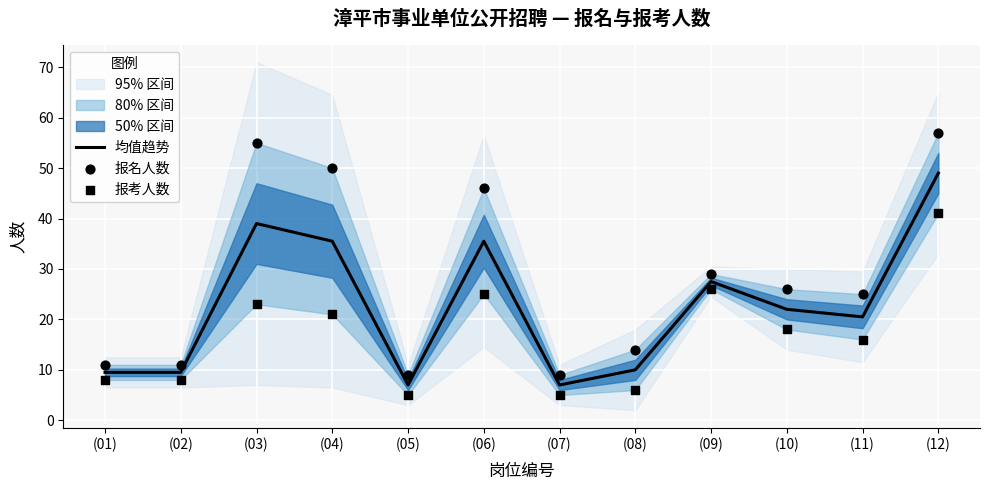

At how many categories does at least one series exceed 38?

4